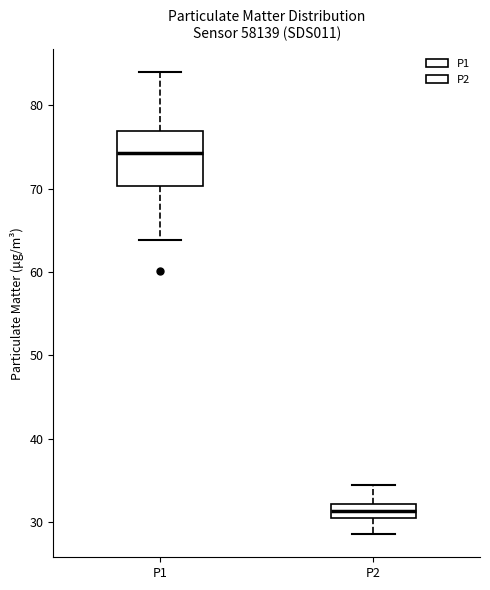

Where does the upper whisker of the box for P1 end on the y-axis? The values are not printed on the chart, so give them approximately, as read against the axis.

84